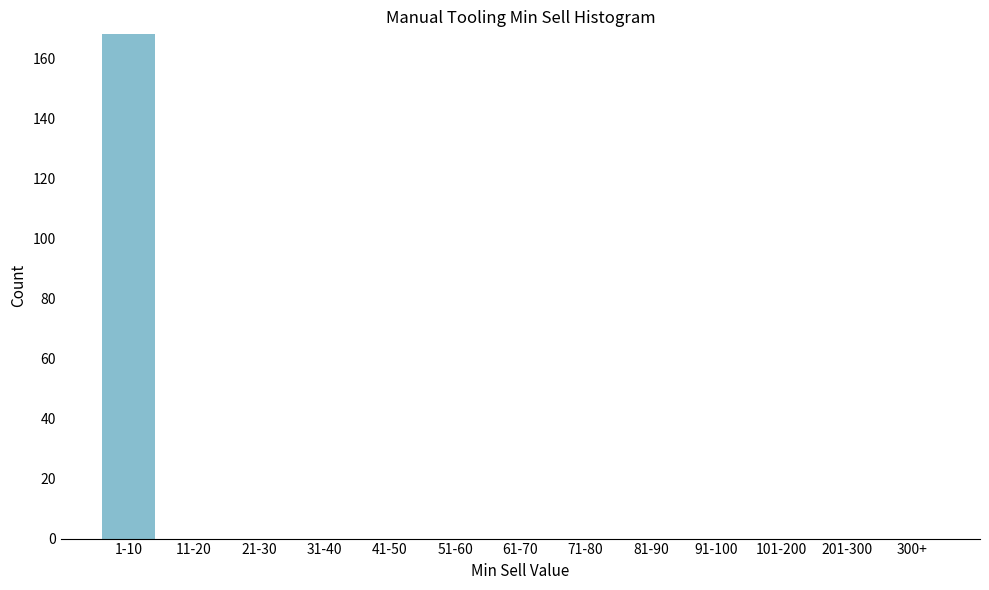

Reading left to right, transcribe all the data shown in this chart.

1-10=168	11-20=0	21-30=0	31-40=0	41-50=0	51-60=0	61-70=0	71-80=0	81-90=0	91-100=0	101-200=0	201-300=0	300+=0